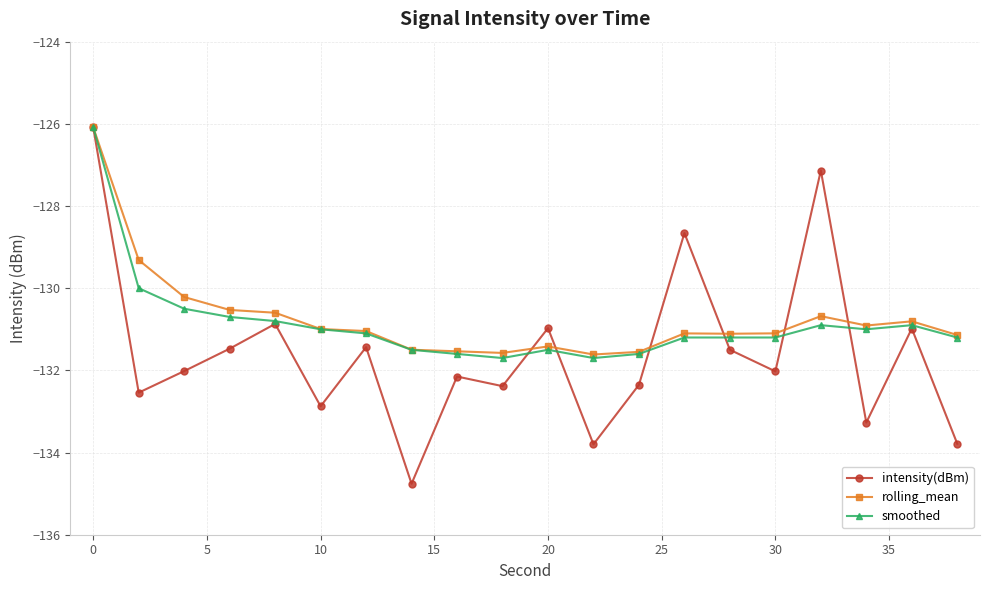

What is the value of the smoothed point at the 8th from the left?

-131.5